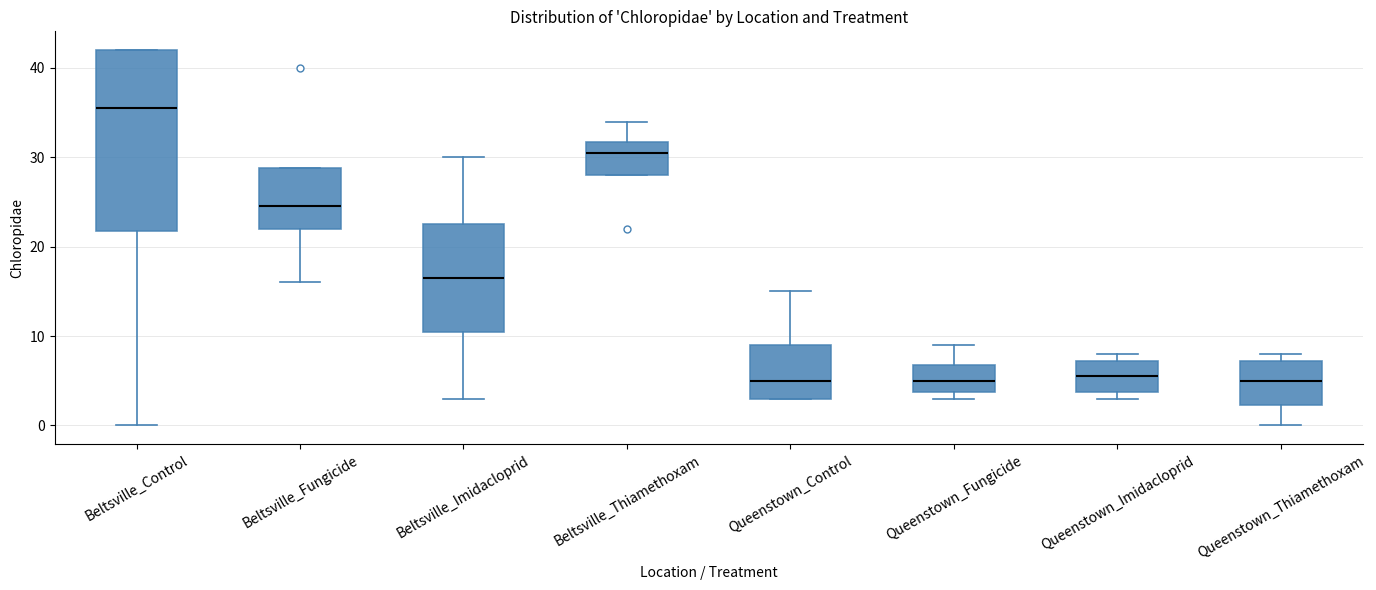

Which box's median line is the highest?

Beltsville_Control